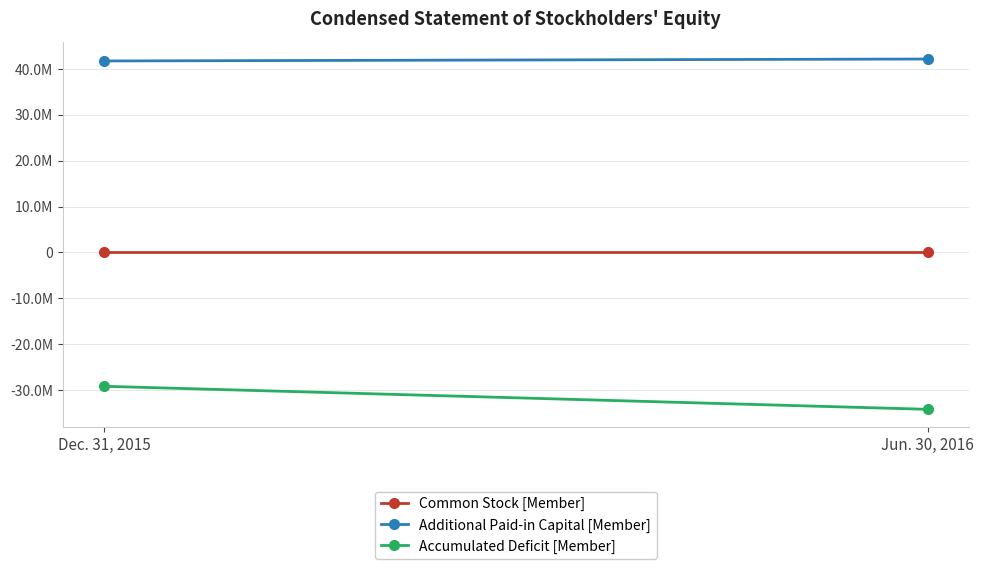

At which label does Common Stock [Member] reach its peak?

Dec. 31, 2015